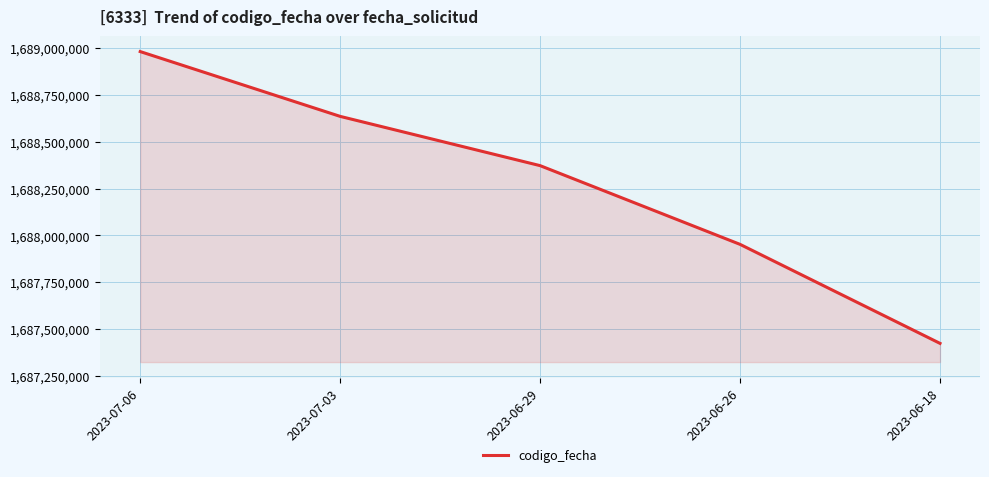

List the labels in order of value, largest first.

2023-07-06, 2023-07-03, 2023-06-29, 2023-06-26, 2023-06-18